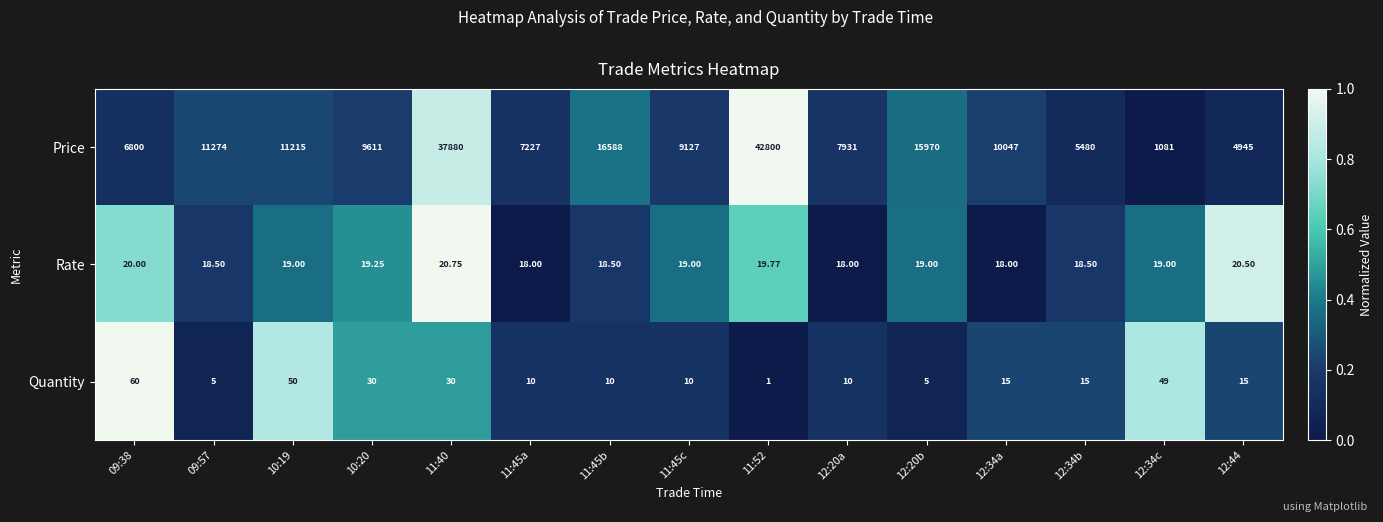

At 12:34a, list the series in order from smallest to largest.

Quantity, Rate, Price